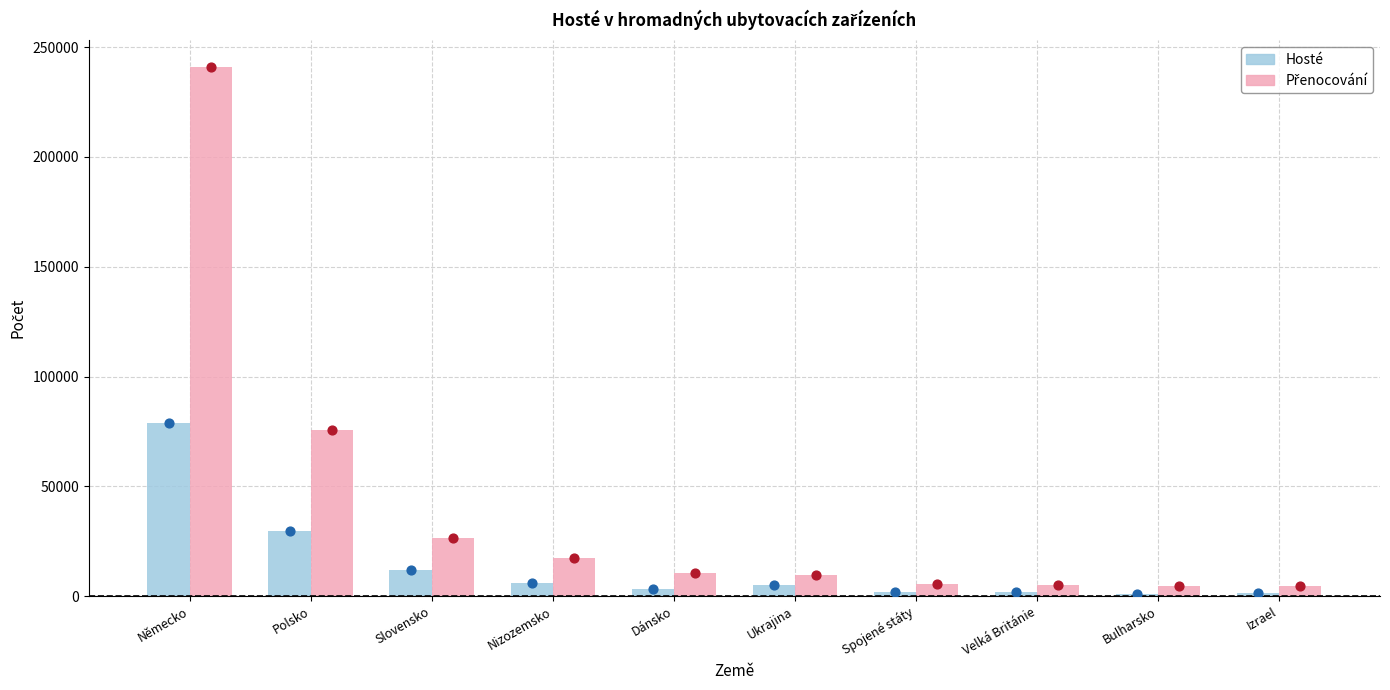

What are all the series names shown in the legend?

Hosté, Přenocování